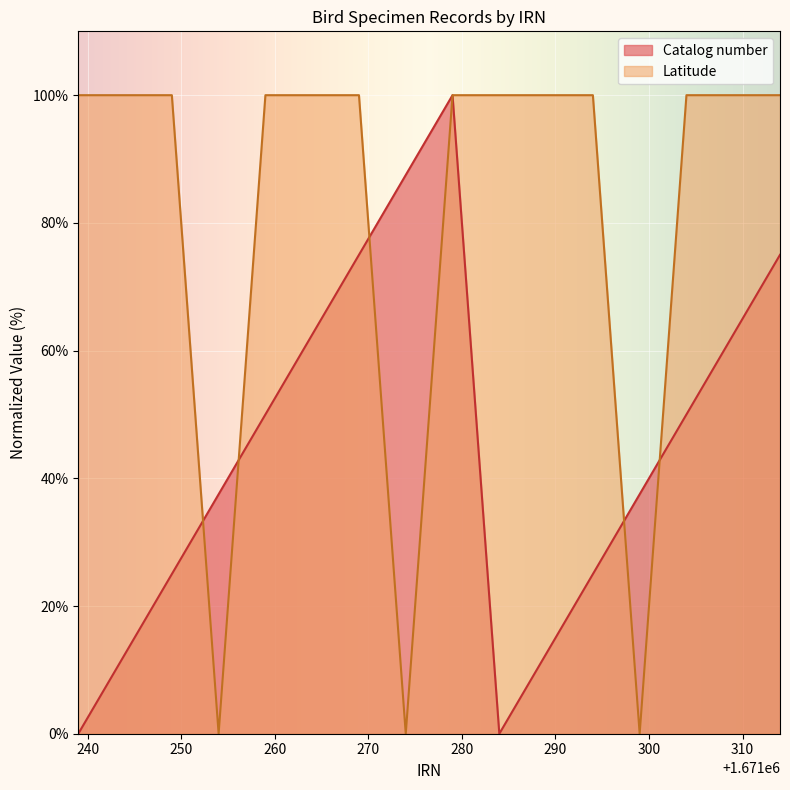

List the series in order of their peak value, highest first.

Catalog number, Latitude